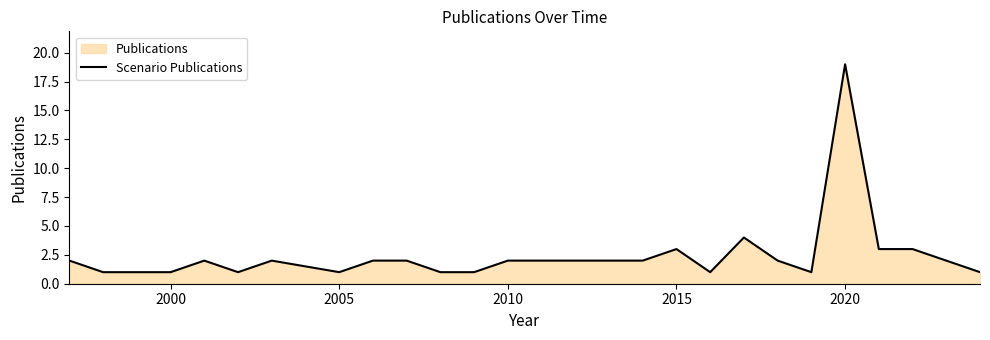

What is the difference between the maximum and minimum values?

18